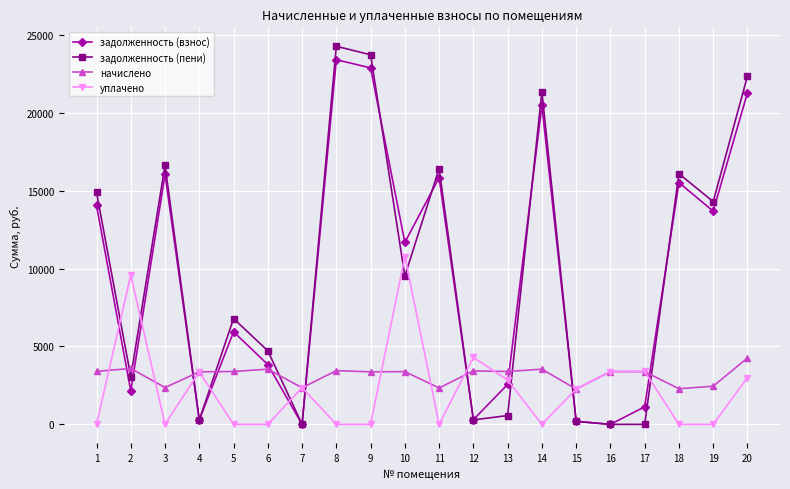

Where is the first local minimum for начислено?

3